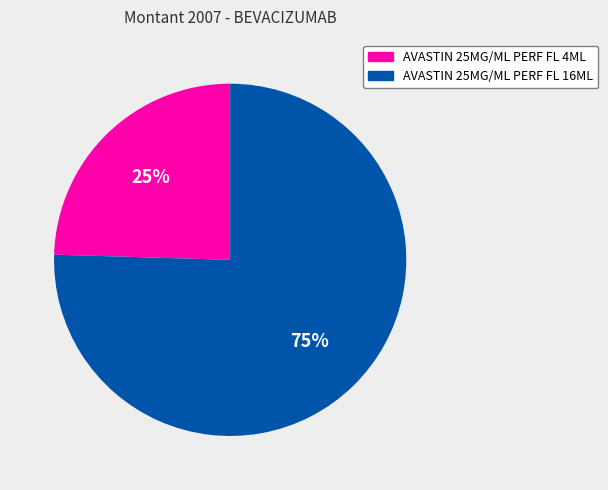

Approximately how many times larger is the value at AVASTIN 25MG/ML PERF FL 4ML compared to AVASTIN 25MG/ML PERF FL 16ML?

0.3